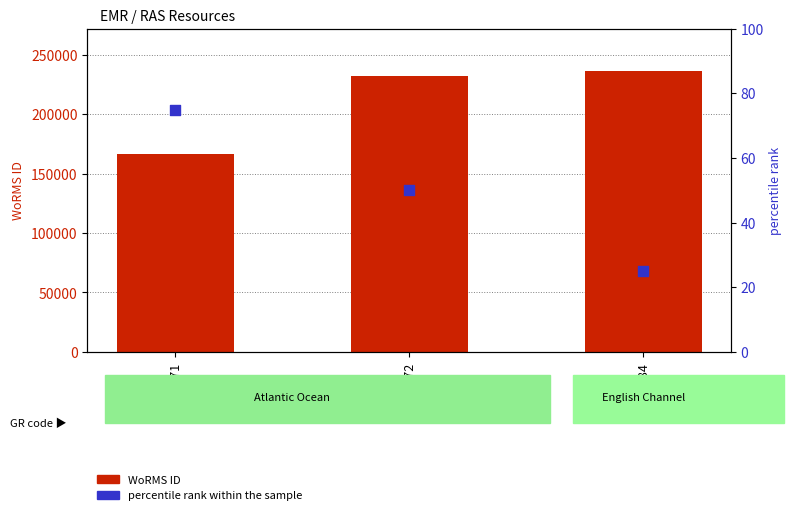

Which series has the largest Y range (max minus min)?

WoRMS ID